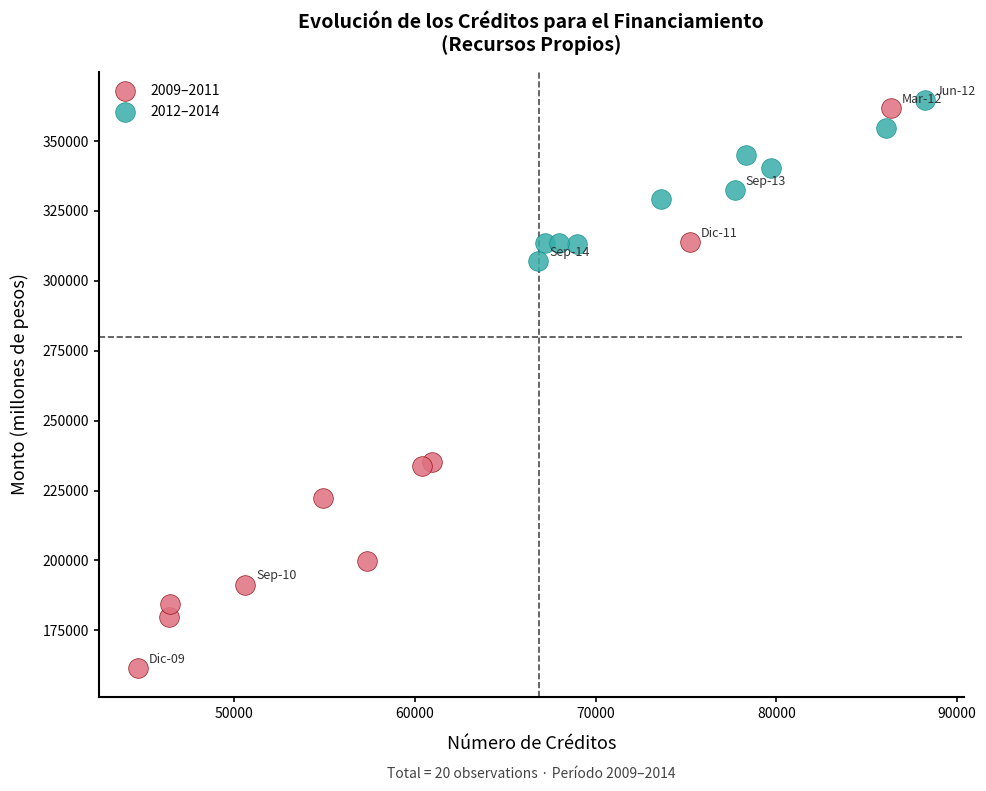

Which series reaches the minimum Y coordinate?

2009–2011